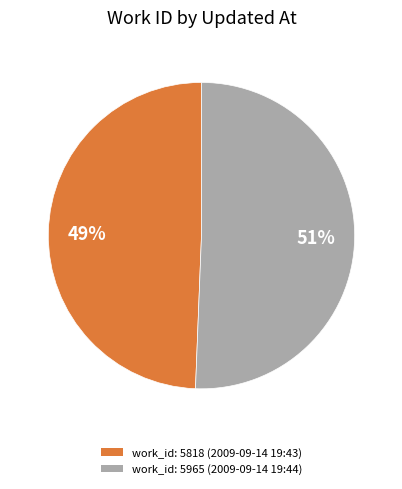

To the nearest percent, what is the average slice percentage?

50%